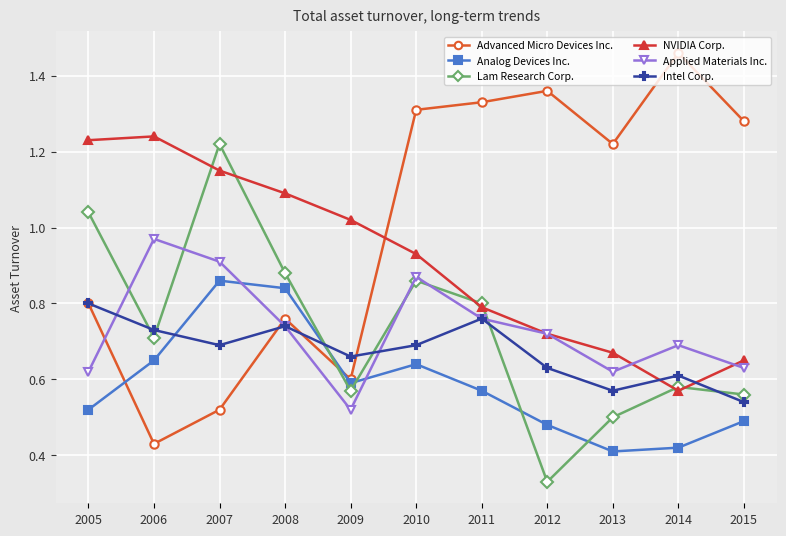

Where is Applied Materials Inc. nearest to the value 0?

2009